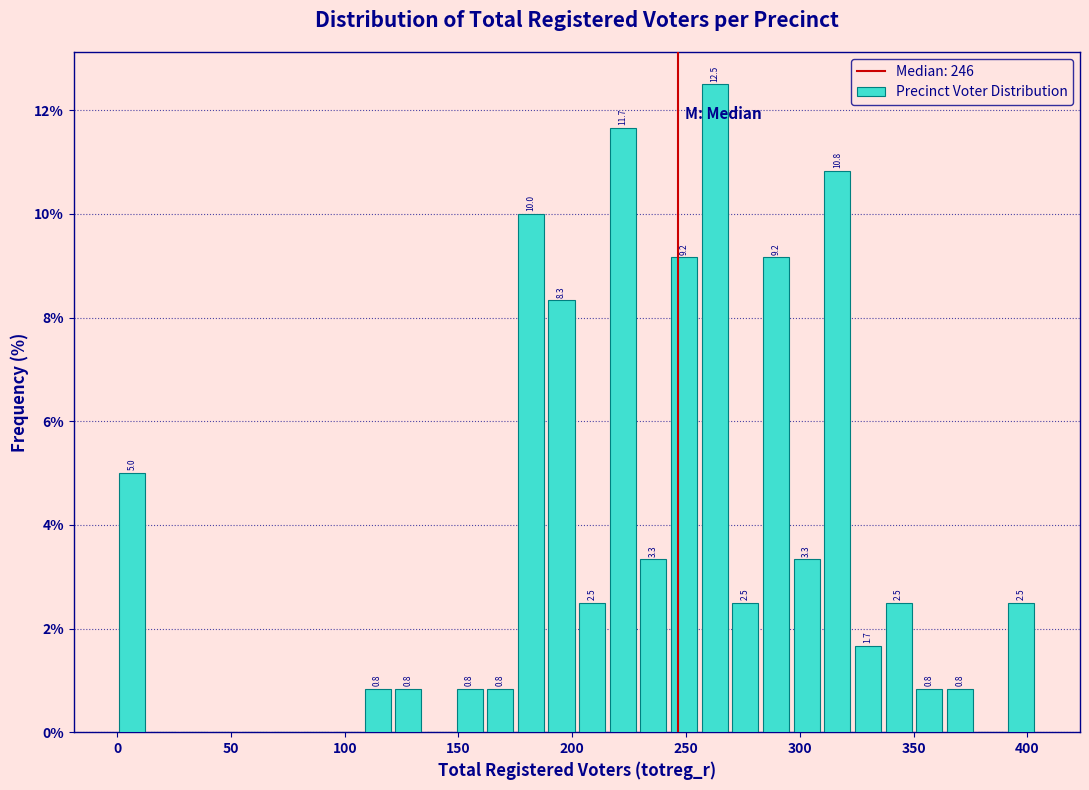

Read against the x-axis, roughly where is the centre of the tallest bar?

265